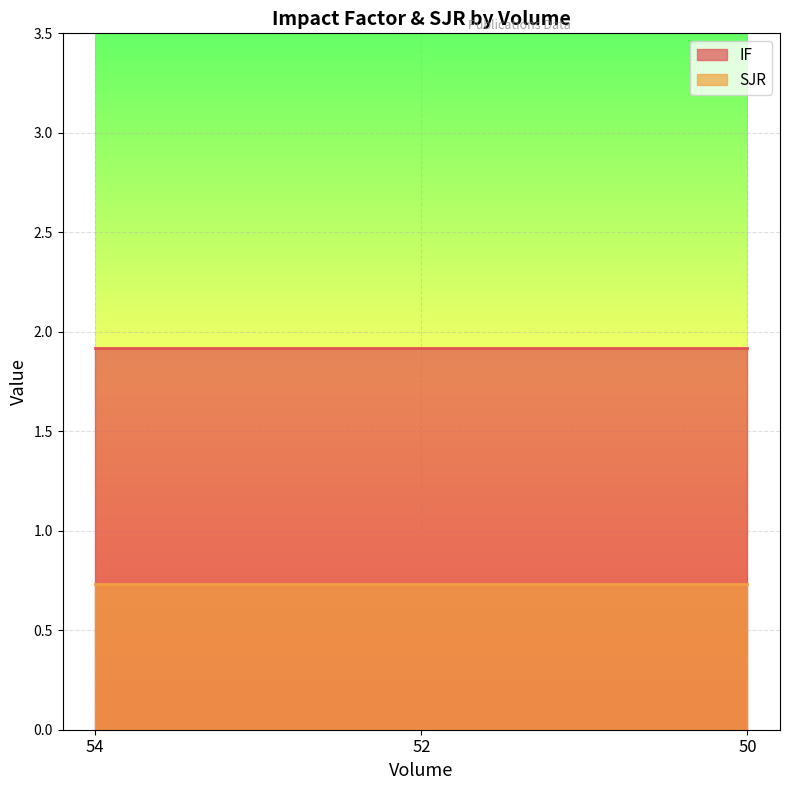

What value does the SJR series have at 52?

0.7